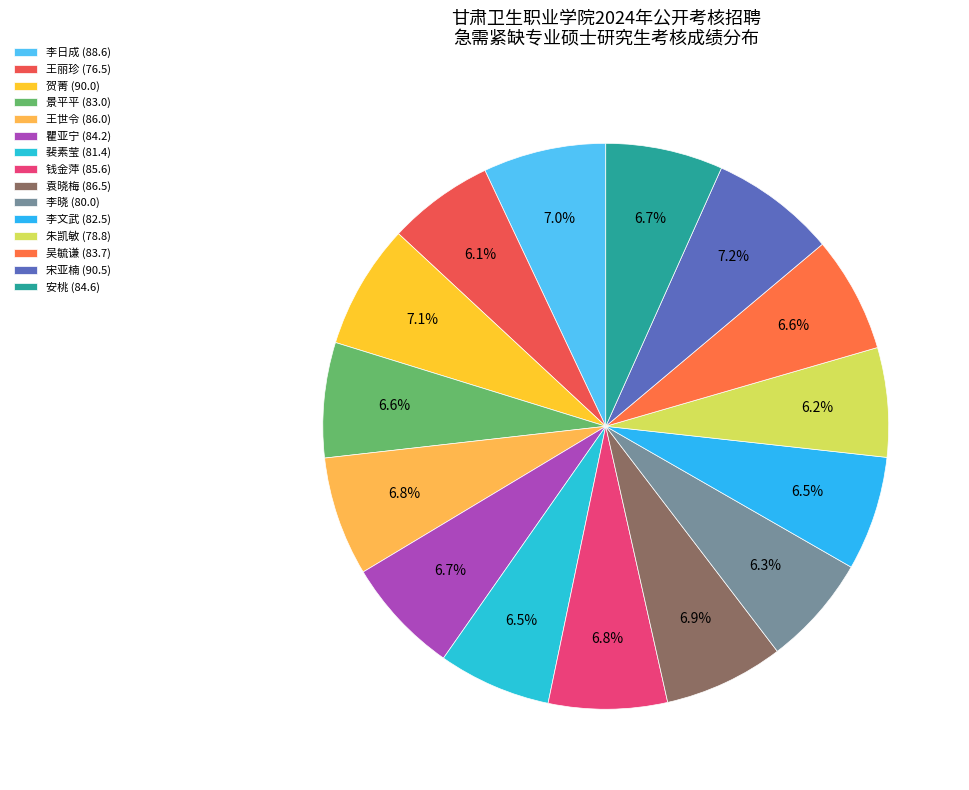

How much of the chart is everything except 王丽珍?

93.9%